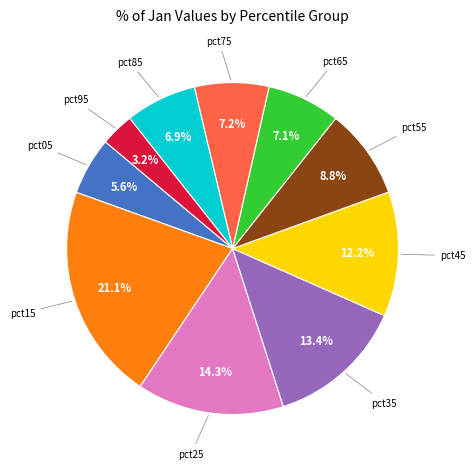

Is there any slice that represents more than half of the pie?

No